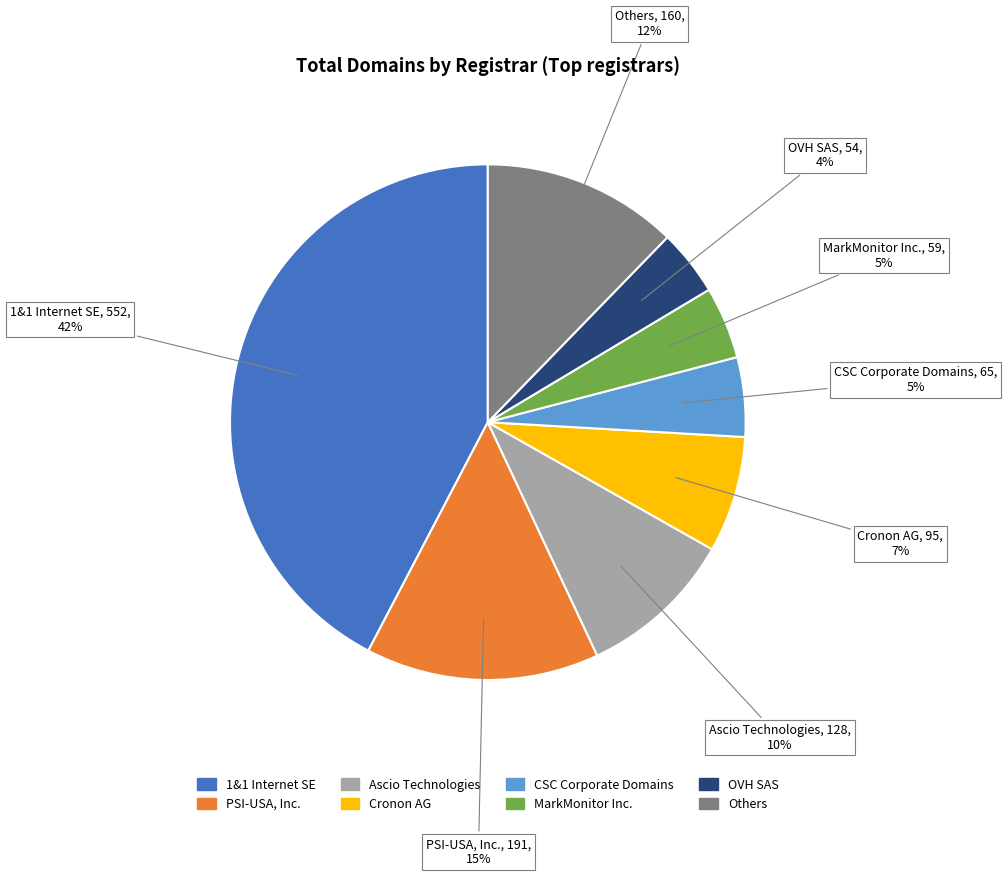

What is the largest slice in the pie chart?

1&1 Internet SE